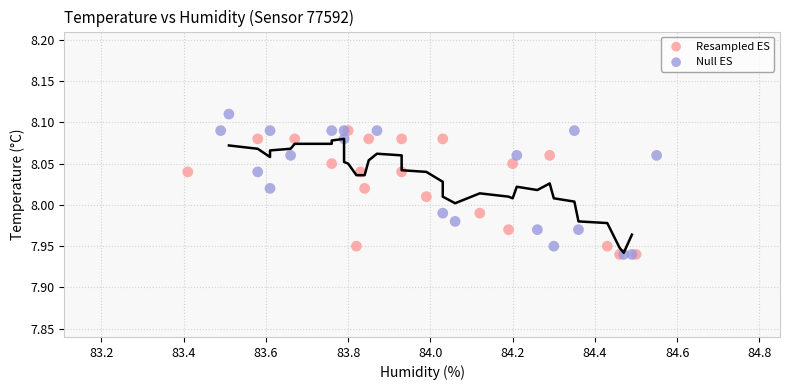

What are all the series names shown in the legend?

Resampled ES, Null ES